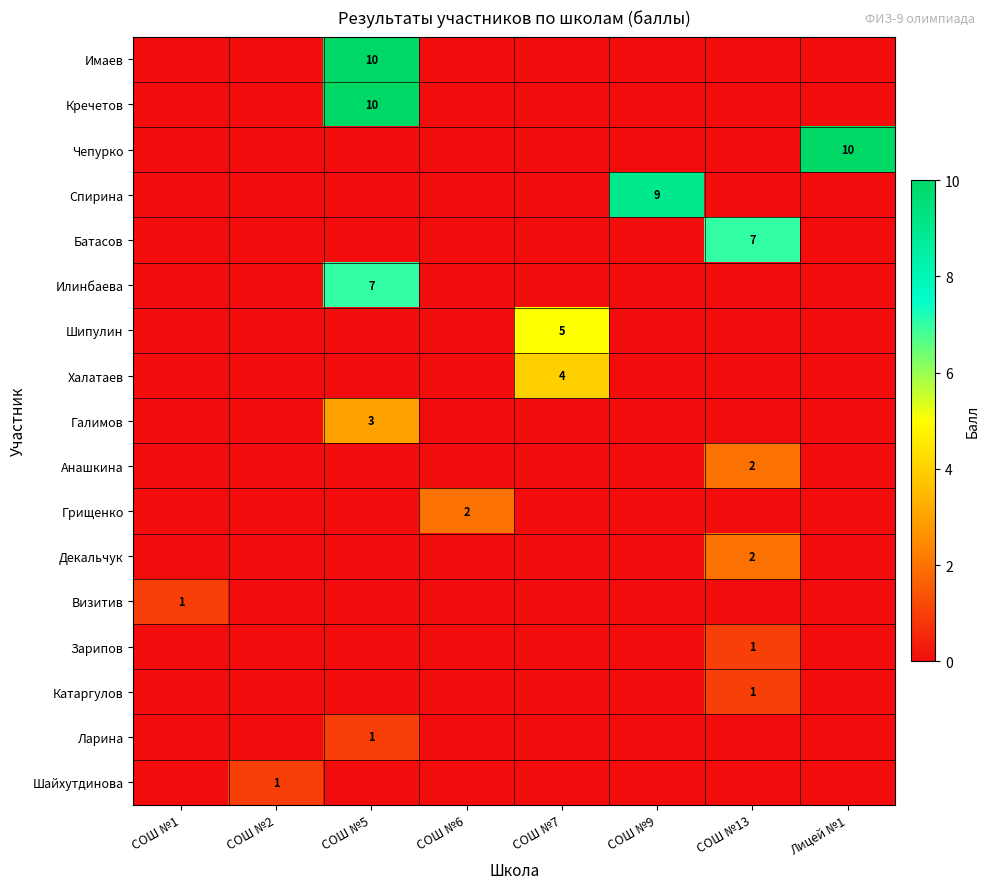

The Илинбаева series shows 2 at СОШ №5. True or false?

False